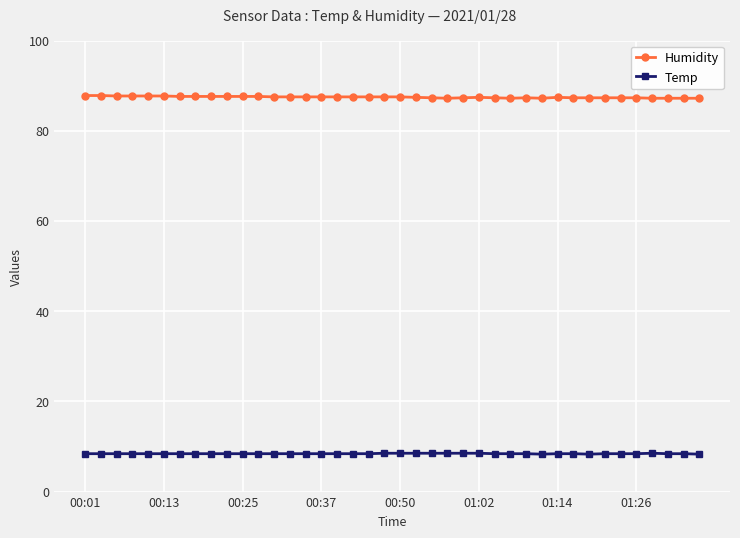

What are all the series names shown in the legend?

Humidity, Temp